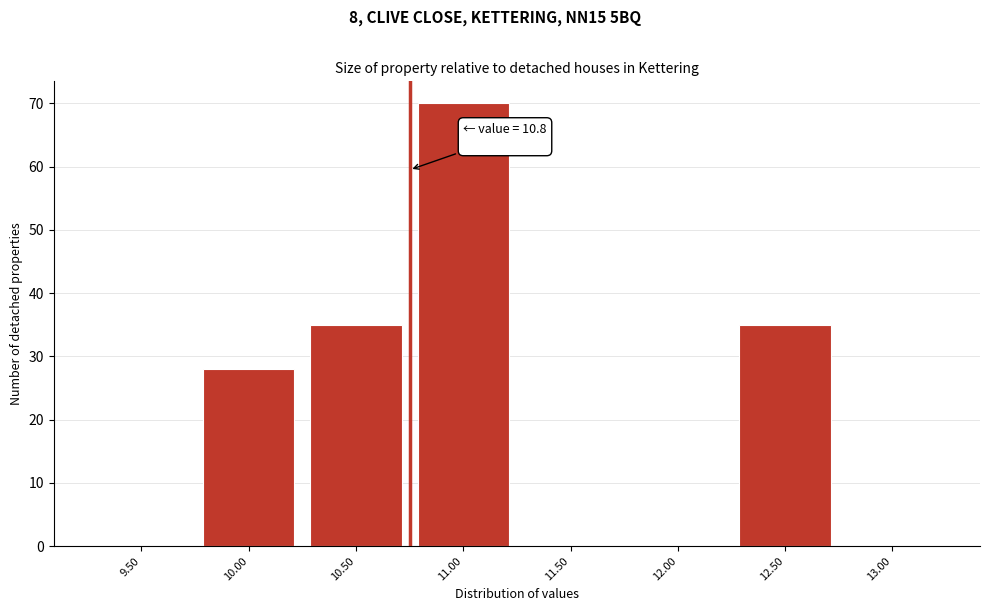

Reading right to left, extract all data points from this chart.

13.00=0	12.50=35	12.00=0	11.50=0	11.00=70	10.50=35	10.00=28	9.50=0